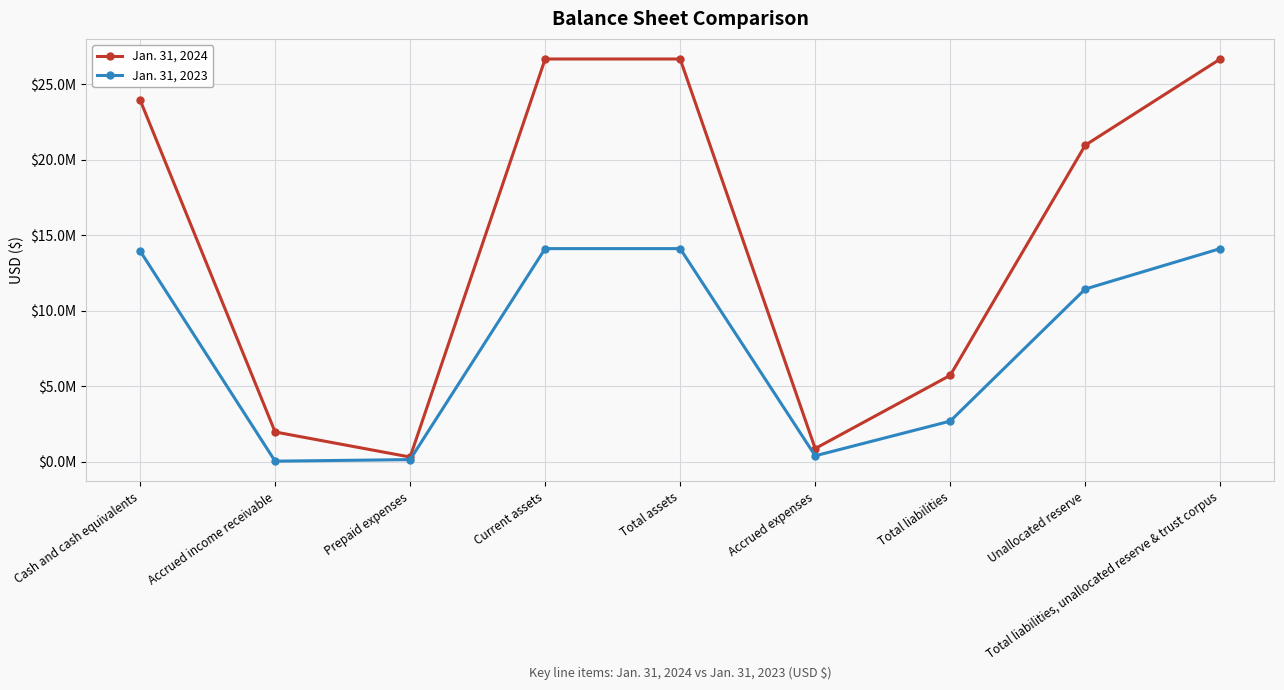

What is the difference between the Jan. 31, 2024 values at Accrued expenses and Accrued income receivable?

1099556